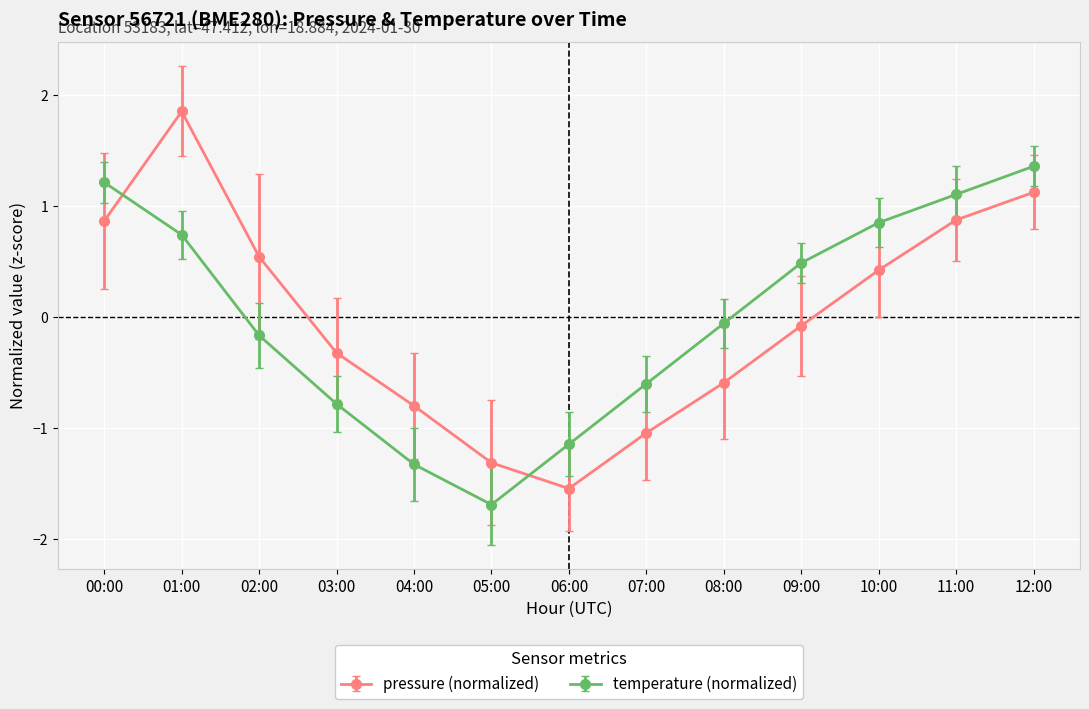

Rank the series by their maximum value, from lowest to highest.

temperature (normalized), pressure (normalized)